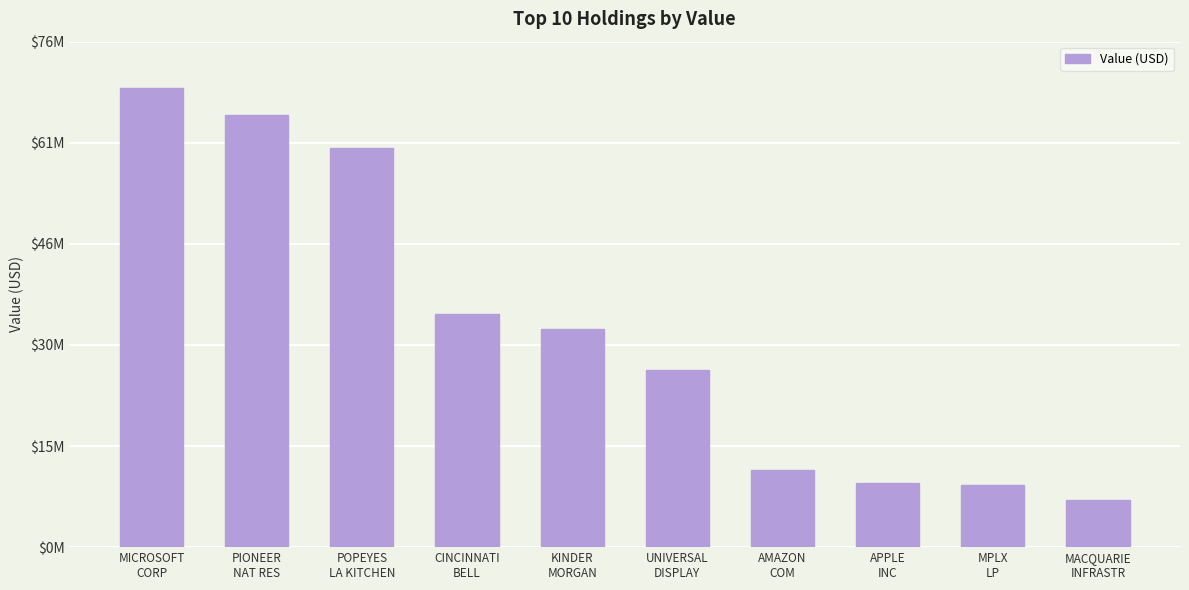

Are the bars horizontal?

No